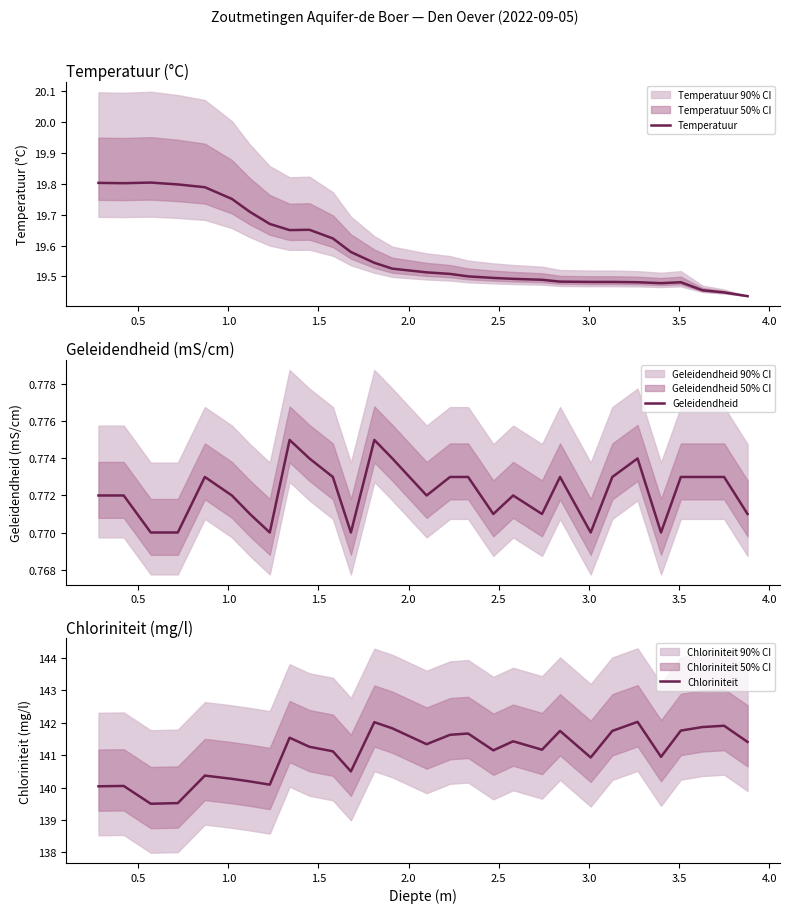

How many lines are shown in the chart?

3